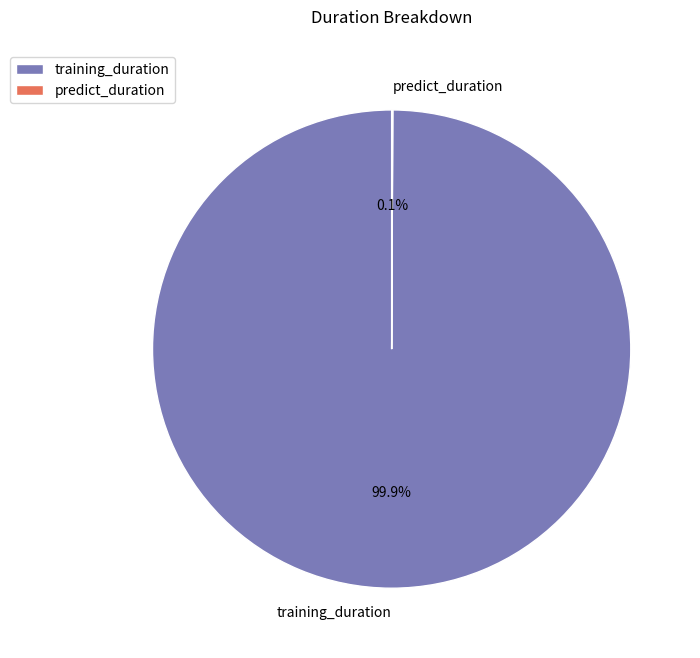

Which slice is the largest?

training_duration